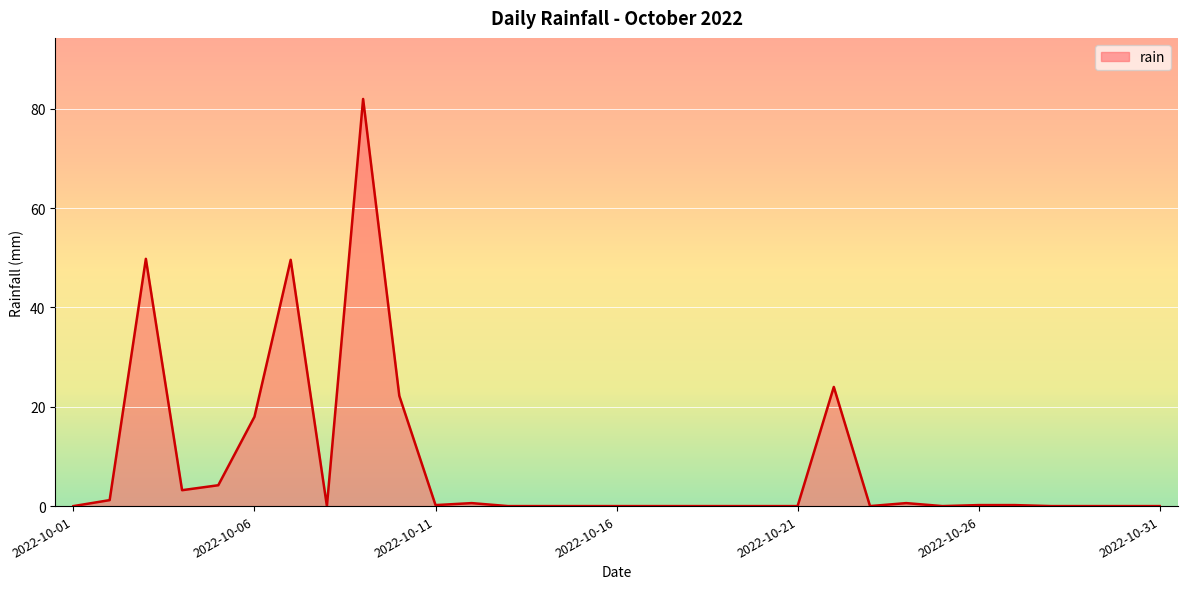

What is the difference between the maximum and minimum values?

82.0